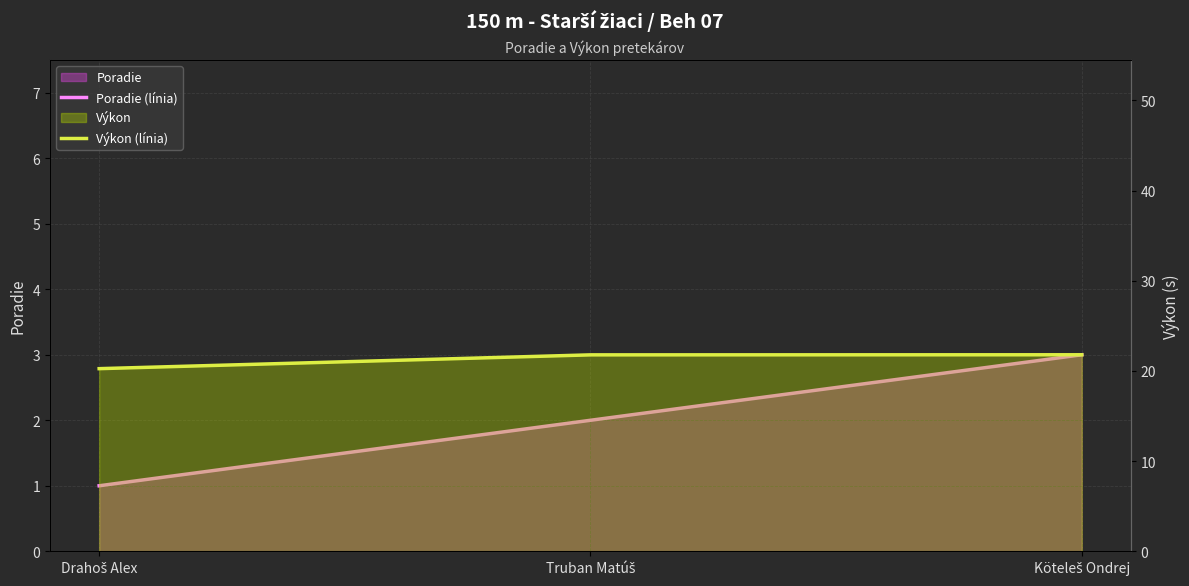

What is the value of the Poradie (línia) point at the 1st from the left?

1.0